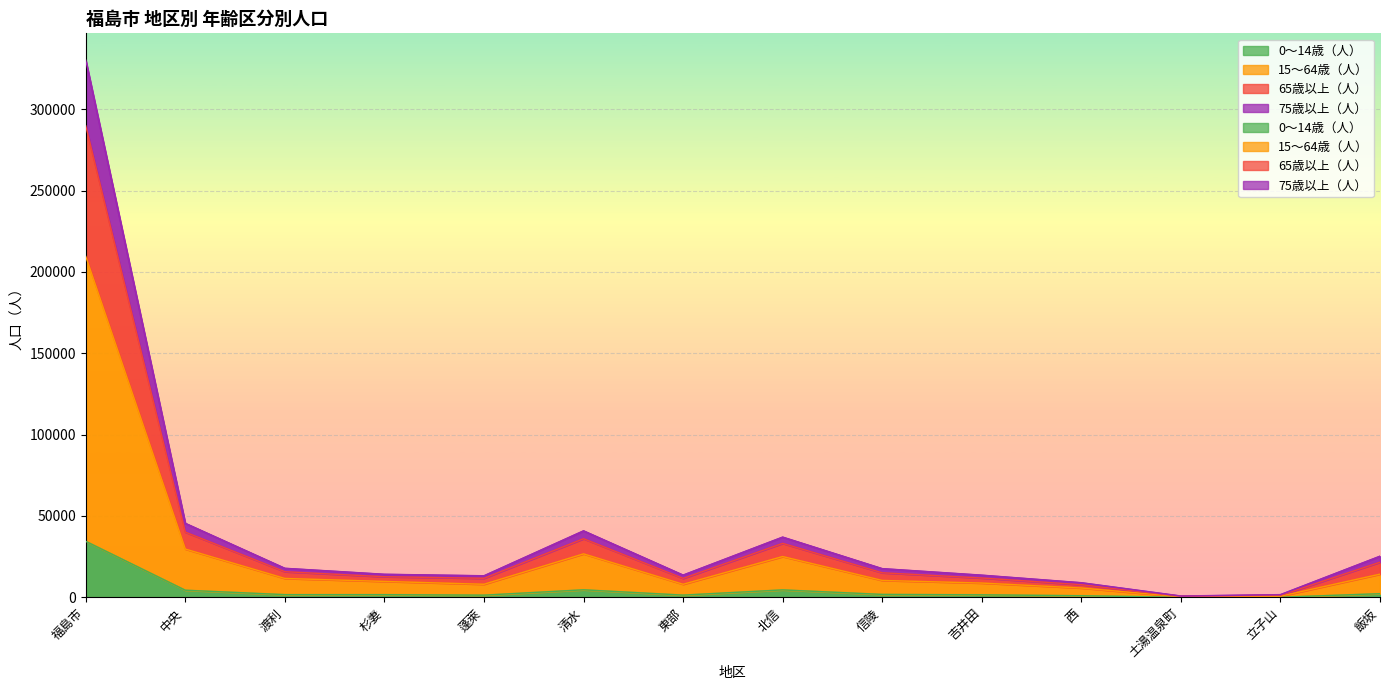

At which label does 15～64歳（人） reach its minimum?

土湯温泉町